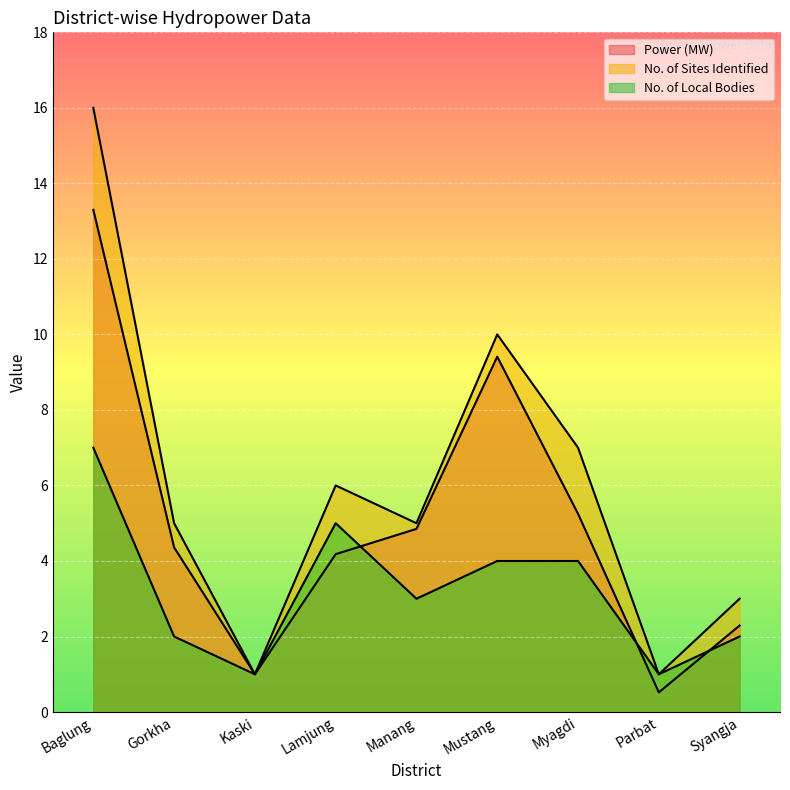

What is the minimum value for Power (MW)?

0.5